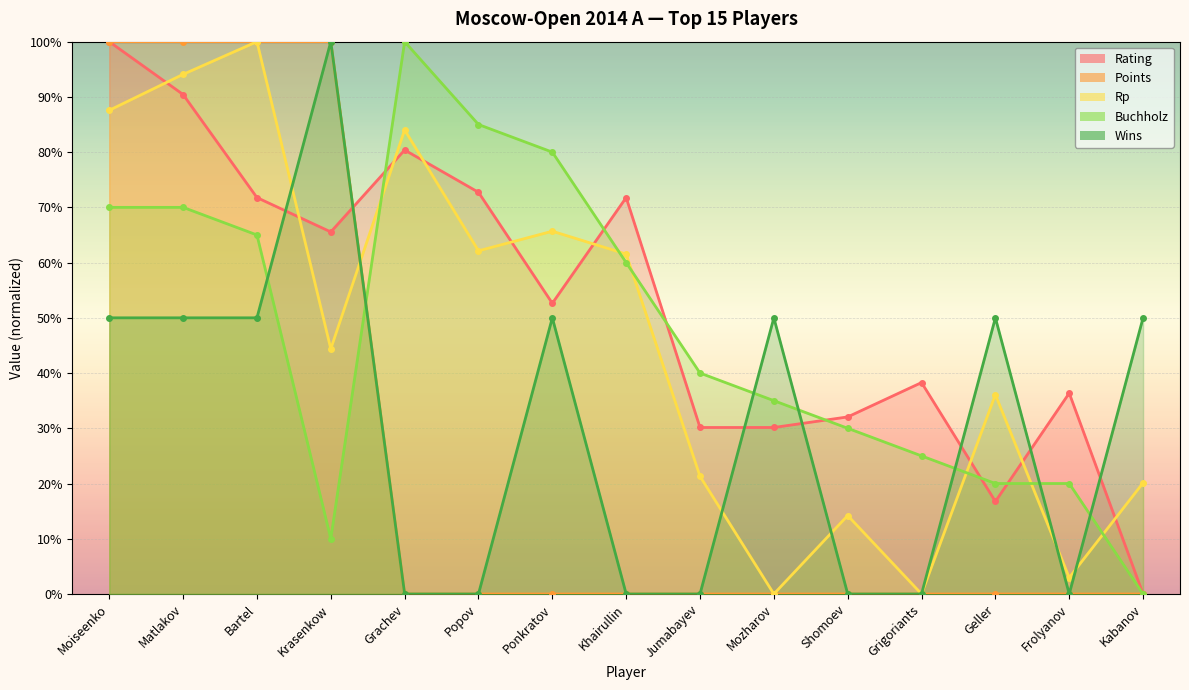

What value does the Buchholz series have at Bartel?

65.0